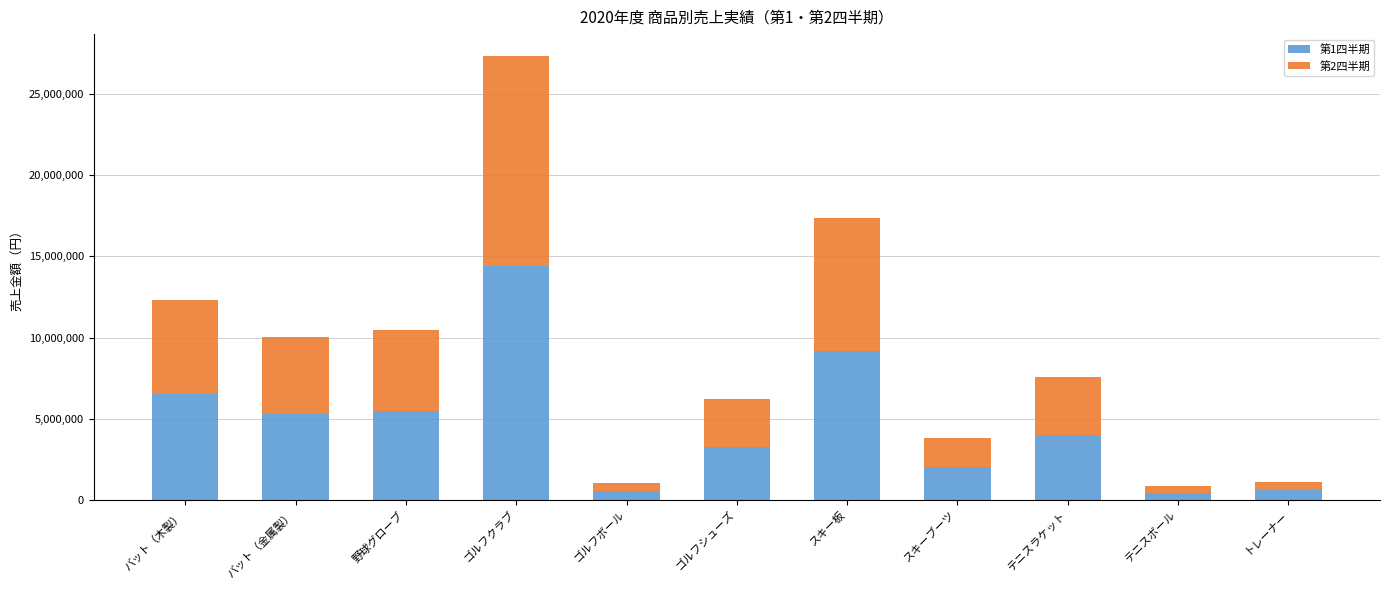

The 第1四半期 series shows 5494500 at 野球グローブ. True or false?

True